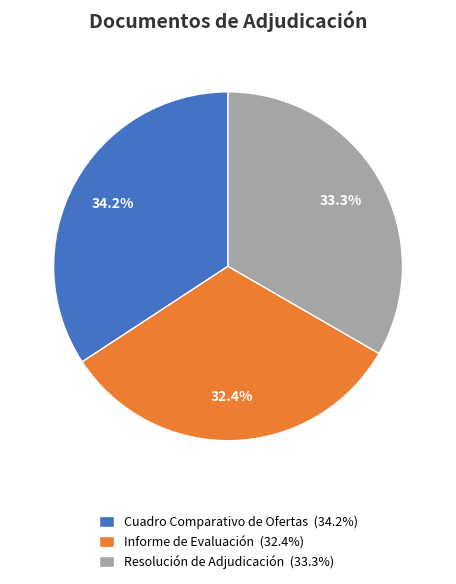

Combined, what portion of the pie is Cuadro Comparativo de Ofertas and Resolución de Adjudicación?

67.6%